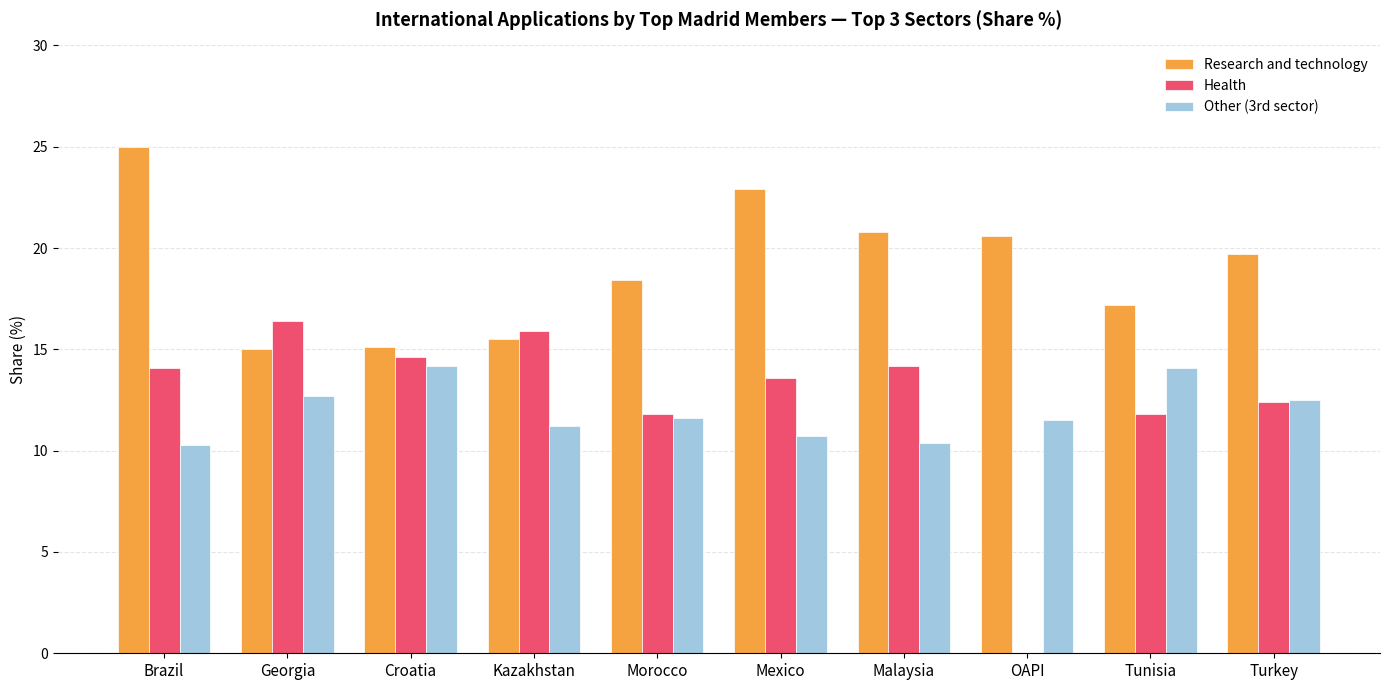

What value does the Other (3rd sector) series have at Malaysia?

10.4